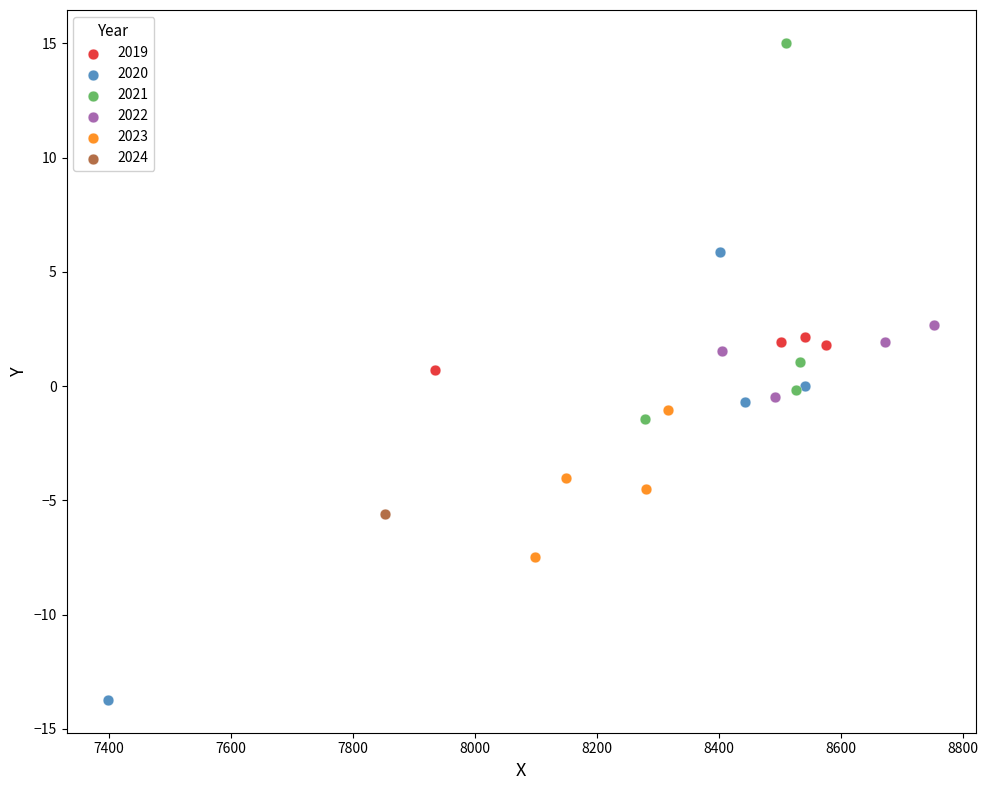

Which series reaches the maximum Y coordinate?

2021